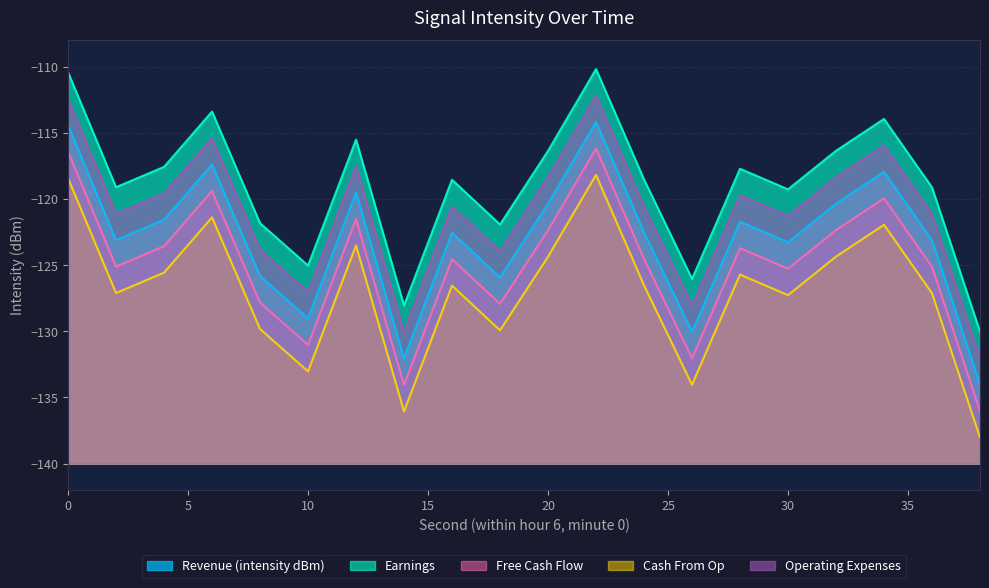

Reading left to right, transcribe all the data shown in this chart.

Revenue (intensity dBm): -114.4	-123.1	-121.6	-117.4	-125.8	-129.0	-119.5	-132.1	-122.5	-125.9	-120.4	-114.2	-122.5	-130.0	-121.7	-123.3	-120.4	-117.9	-123.1	-134.0
Earnings: -110.4	-119.1	-117.6	-113.4	-121.8	-125.0	-115.5	-128.1	-118.5	-121.9	-116.4	-110.2	-118.5	-126.0	-117.7	-119.3	-116.4	-113.9	-119.1	-130.0
Free Cash Flow: -116.4	-125.1	-123.6	-119.4	-127.8	-131.0	-121.5	-134.1	-124.5	-127.9	-122.4	-116.2	-124.5	-132.0	-123.7	-125.3	-122.4	-119.9	-125.1	-136.0
Cash From Op: -118.4	-127.1	-125.6	-121.4	-129.8	-133.0	-123.5	-136.1	-126.5	-129.9	-124.4	-118.2	-126.5	-134.0	-125.7	-127.3	-124.4	-121.9	-127.1	-138.0
Operating Expenses: -112.4	-121.1	-119.6	-115.4	-123.8	-127.0	-117.5	-130.1	-120.5	-123.9	-118.4	-112.2	-120.5	-128.0	-119.7	-121.3	-118.4	-115.9	-121.1	-132.0